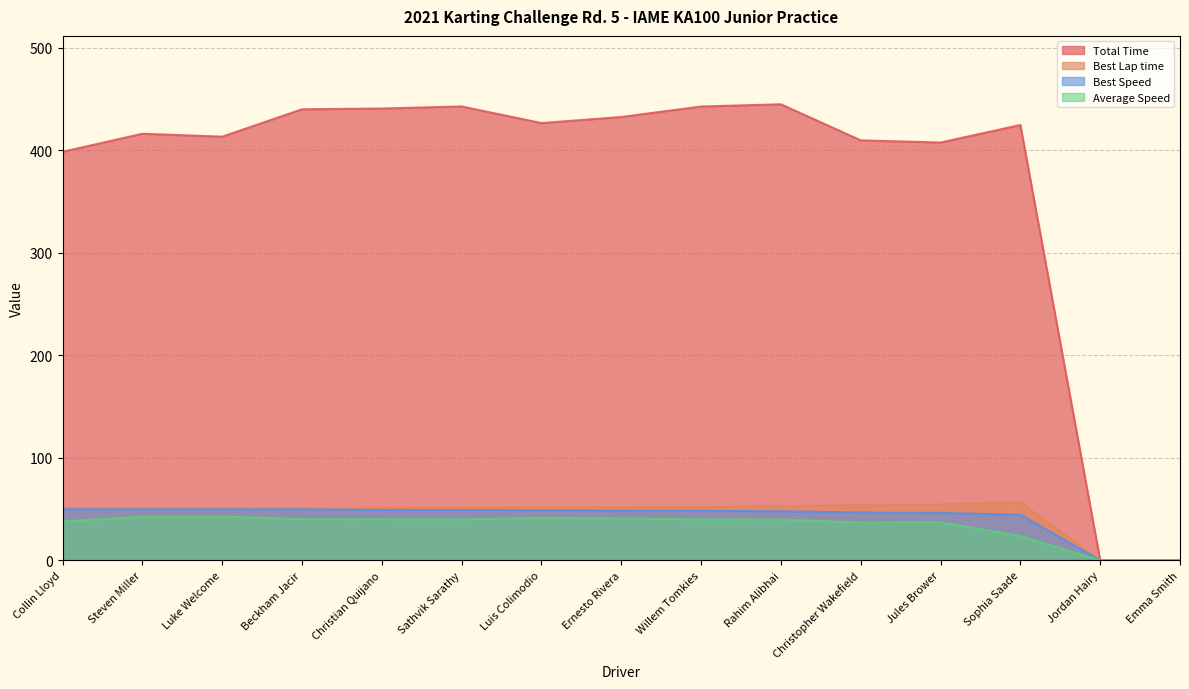

What is the total value across all series at Ernesto Rivera?

573.6